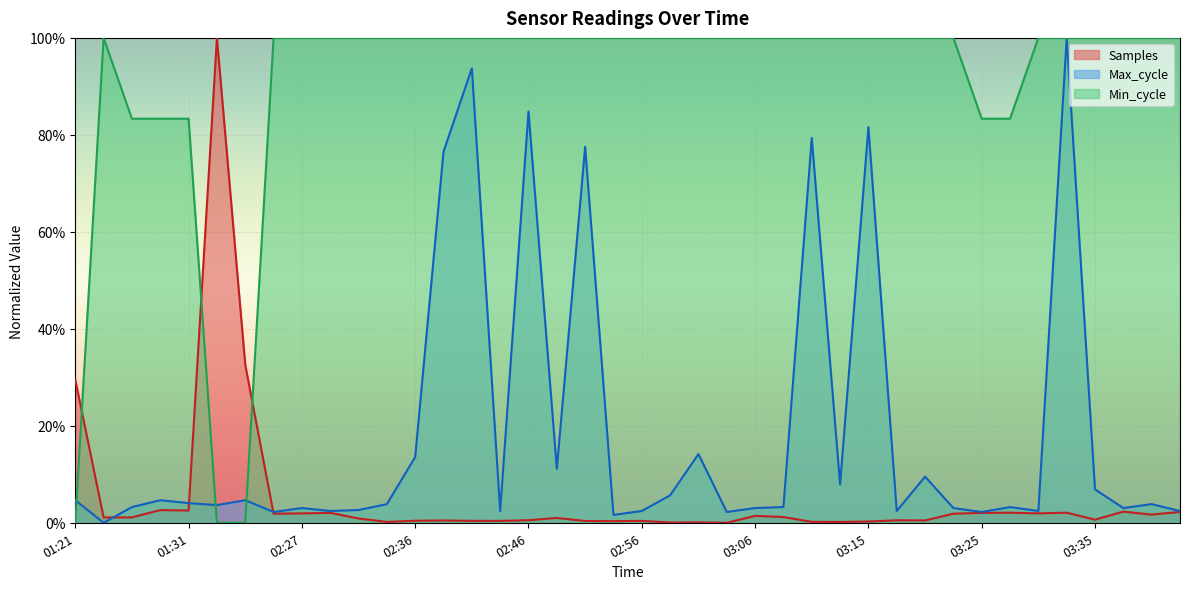

Between 02:39 and 02:49, which series saw the biggest shift?

Max_cycle